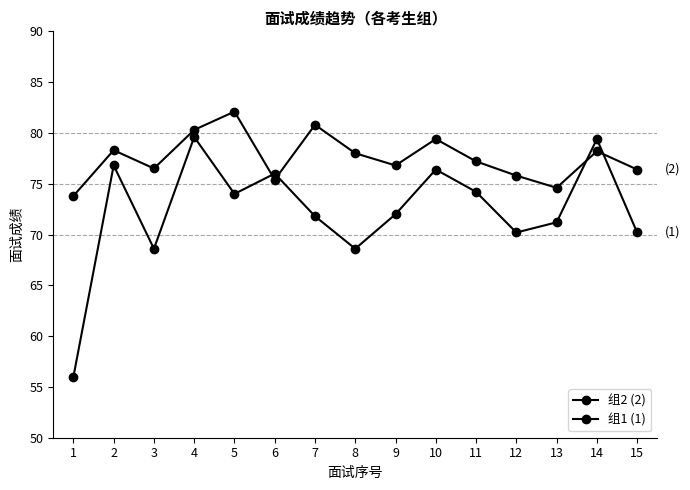

At which category is the sum across all series the highest?

4